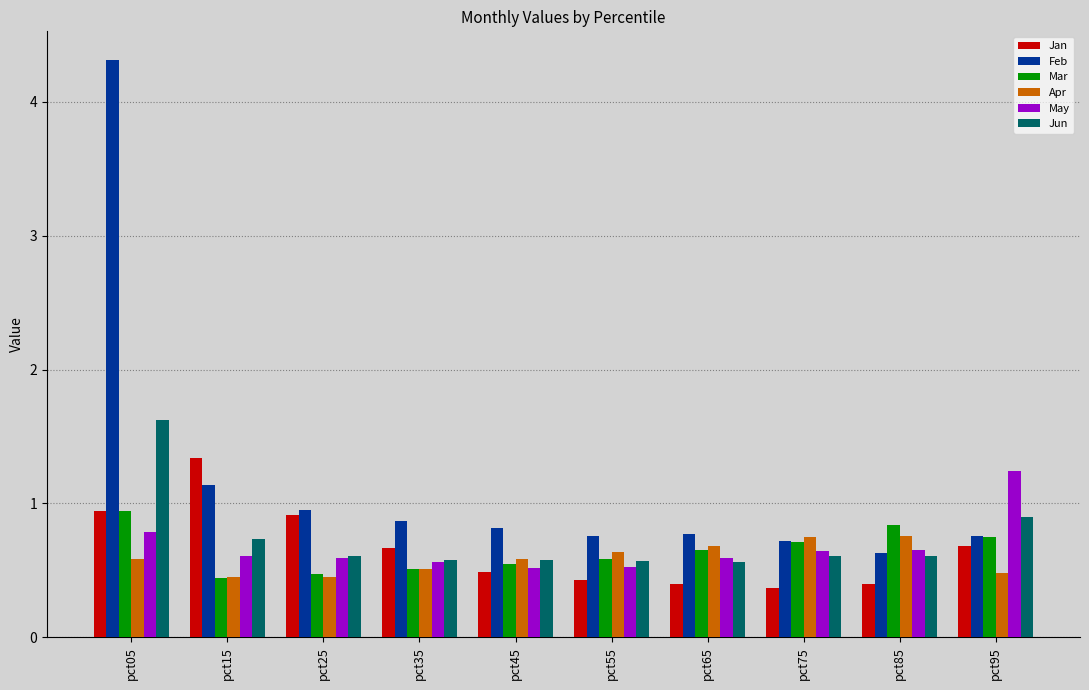

Which series has the largest total across all categories?

Feb